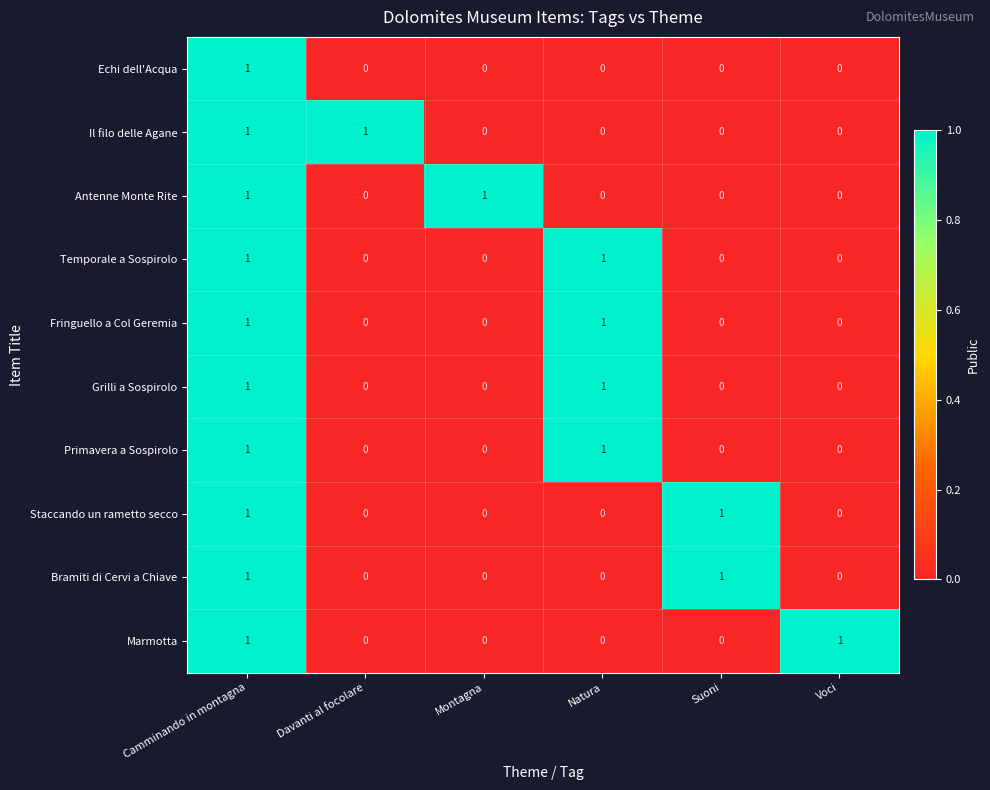

What is the total value across all series at Voci?

1